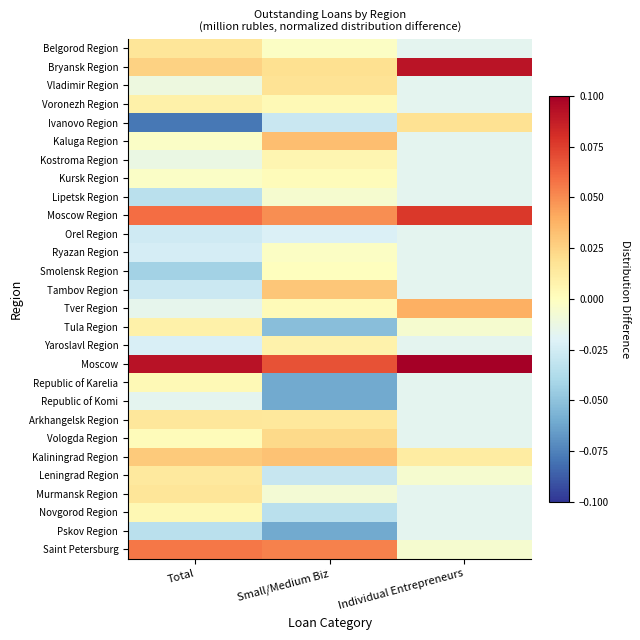

Which series has the largest total across all categories?

Moscow